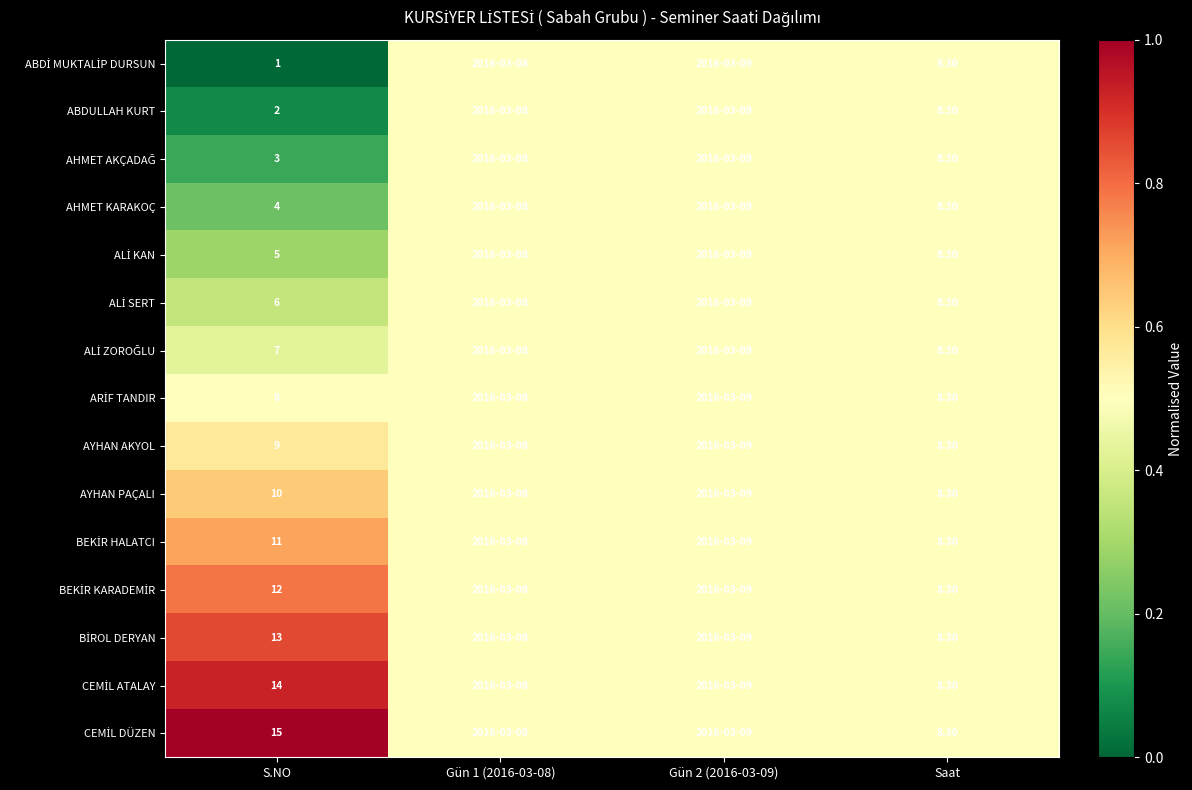

Which category has the highest value across all series?

S.NO